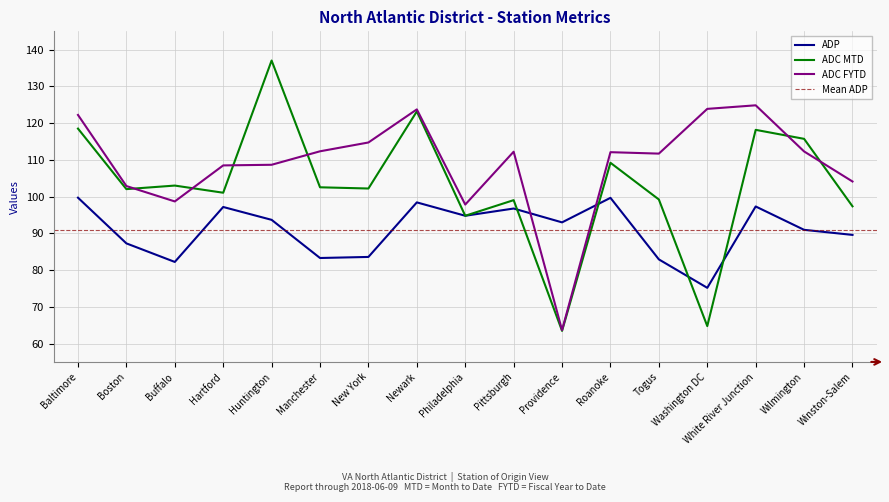

What is the difference between the highest and lowest values at White River Junction?

27.5